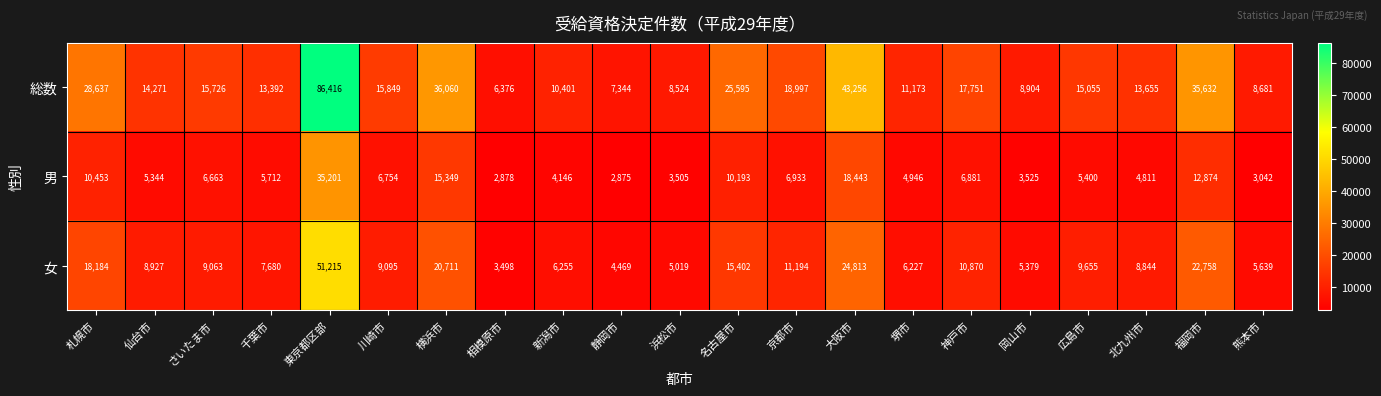

Rank the series by their average value, from highest to lowest.

総数, 女, 男